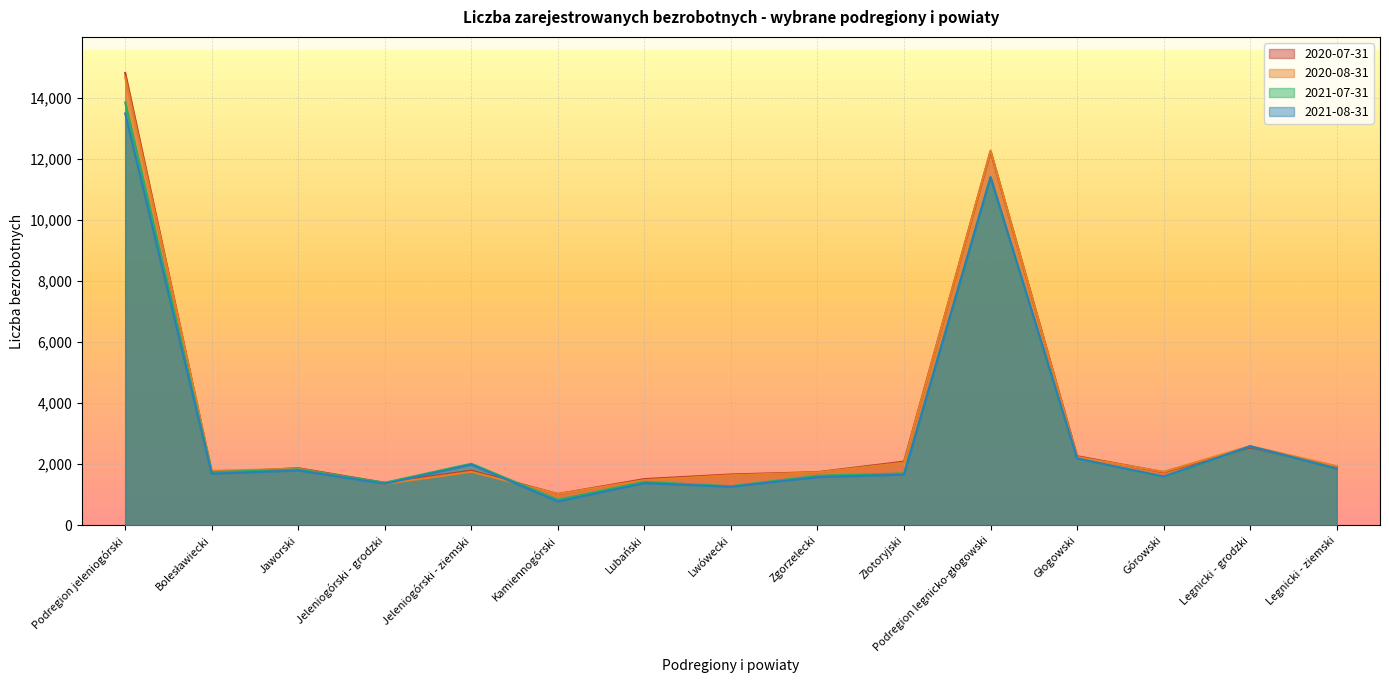

The 2020-08-31 series shows 1751 at Jeleniogórski - ziemski. True or false?

True